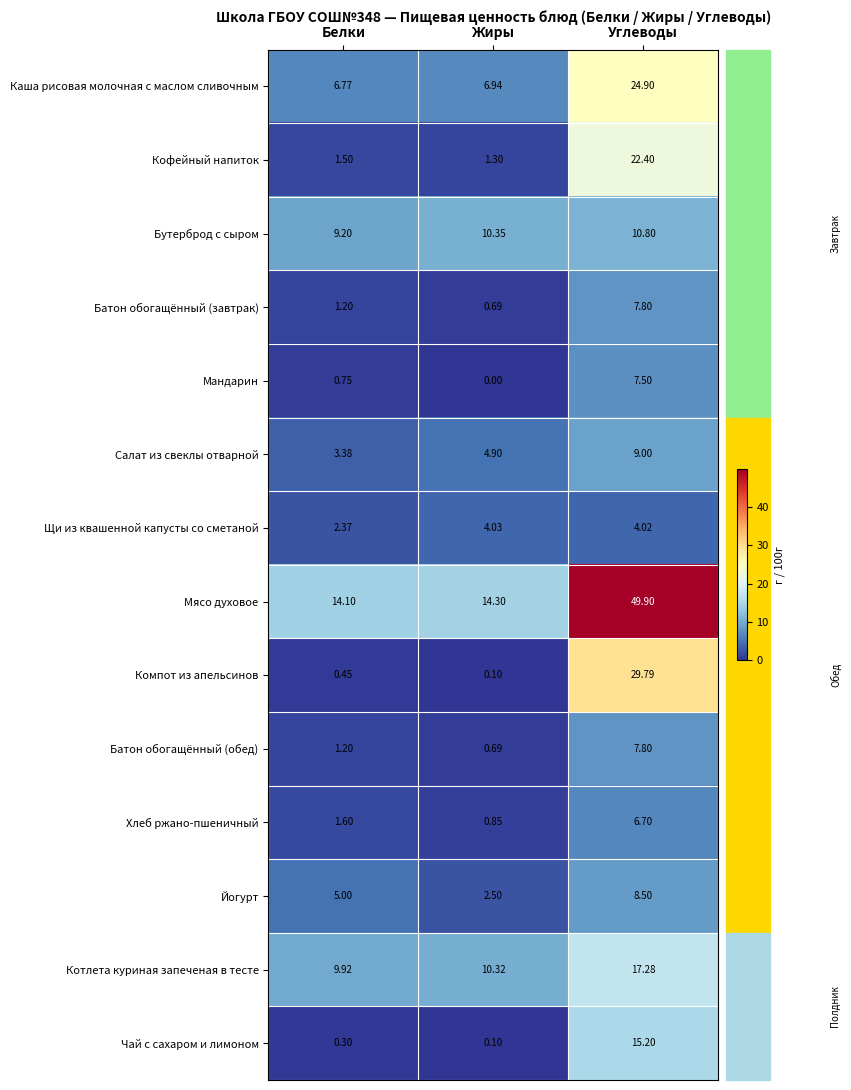

What is the maximum value shown in the chart?

49.9